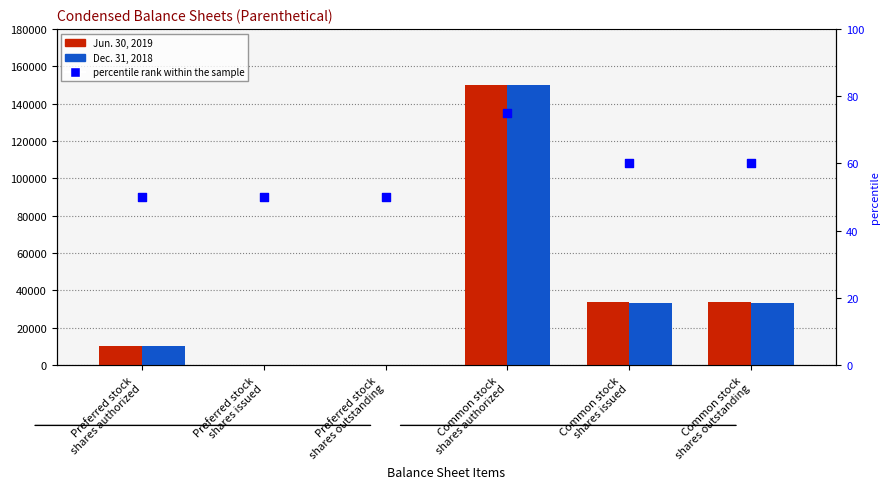

At which category is the sum across all series the highest?

Common stock
shares authorized